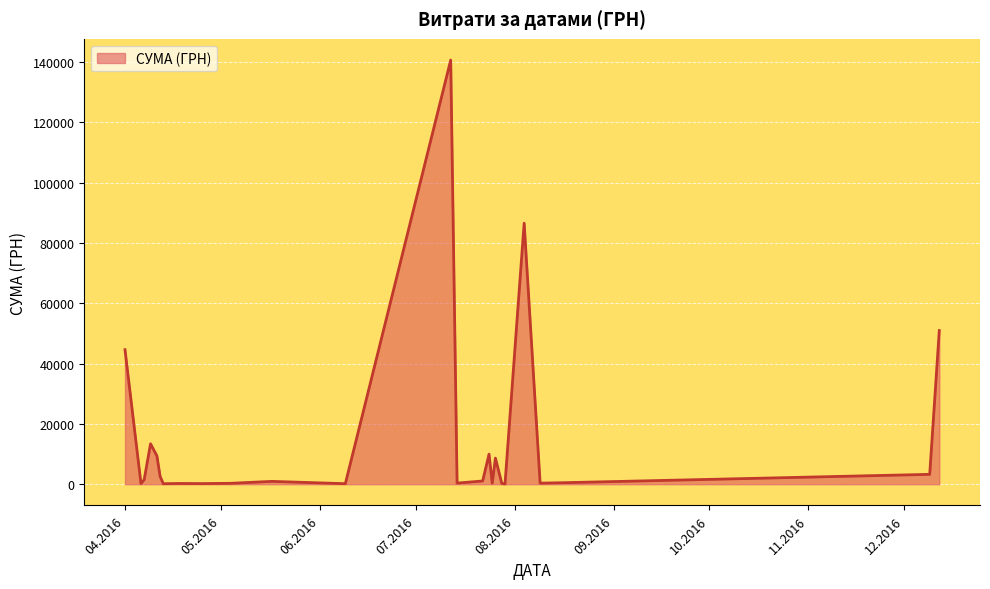

How many series are shown in this chart?

1